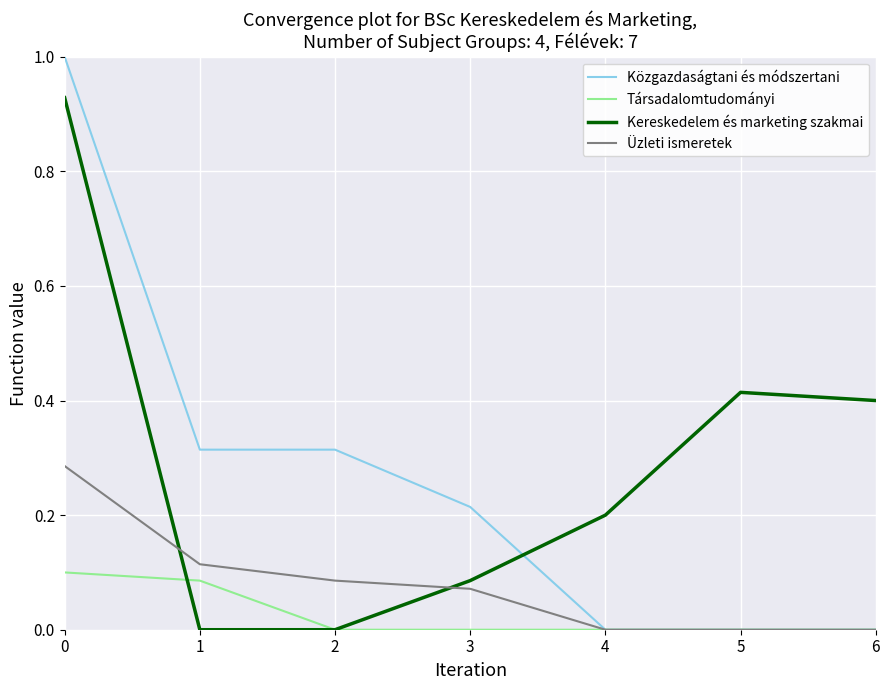

How many lines are shown in the chart?

4